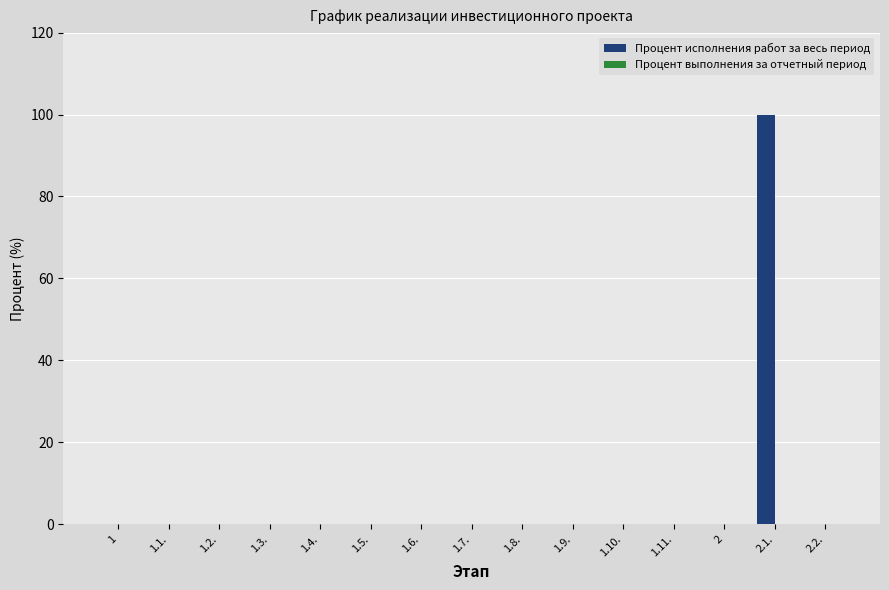

Is it true that the value at 1.7. is 62?

False